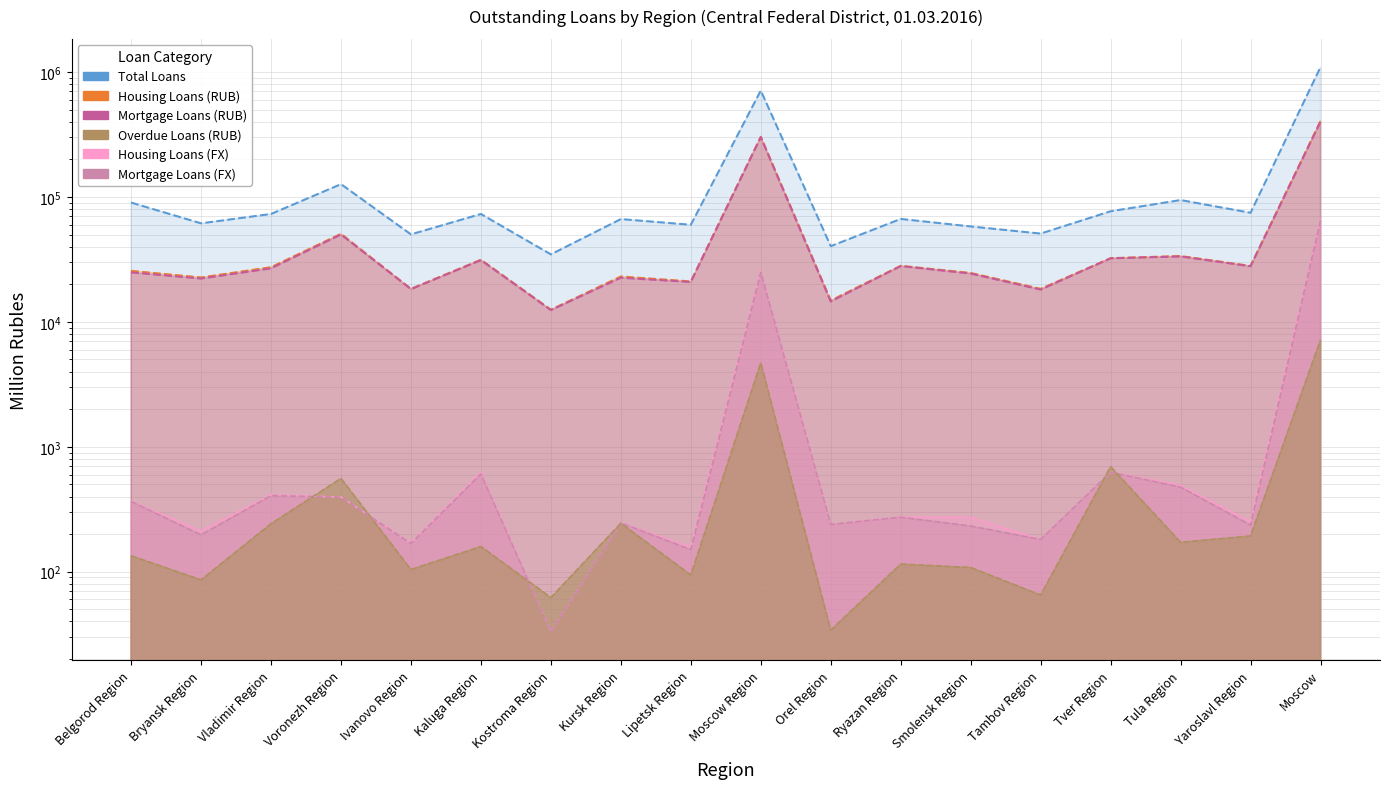

What is the difference between the second highest and second lowest values in the Total Loans series?

670430